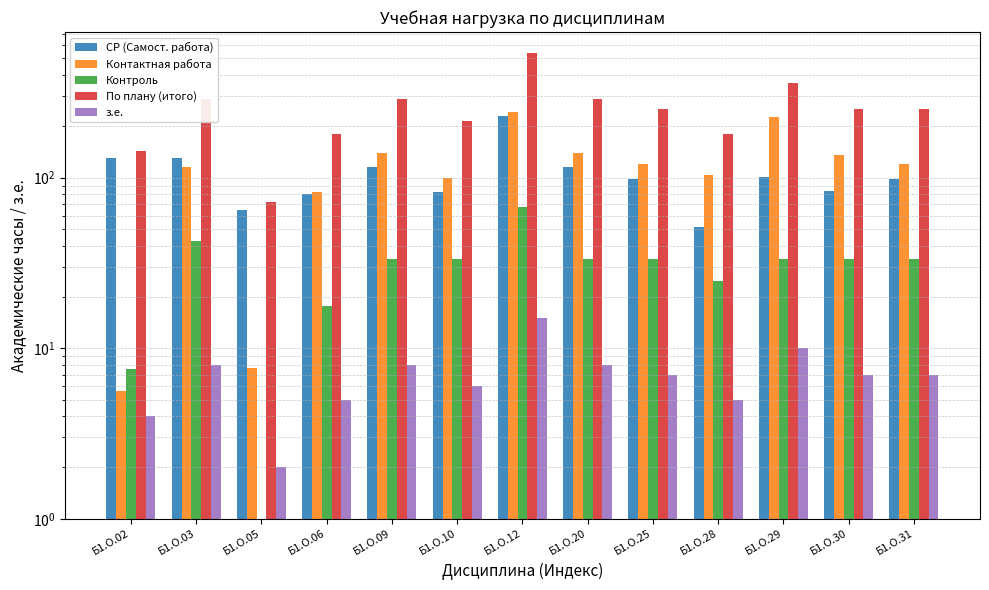

What is the difference between the second highest and second lowest values in the По плану (итого) series?

216.0